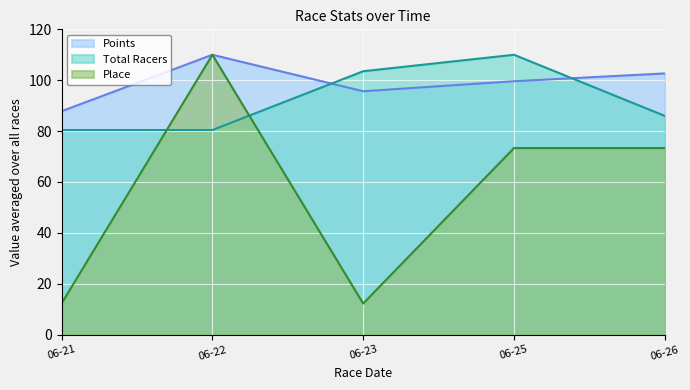

At how many categories does at least one series exceed 72?

5